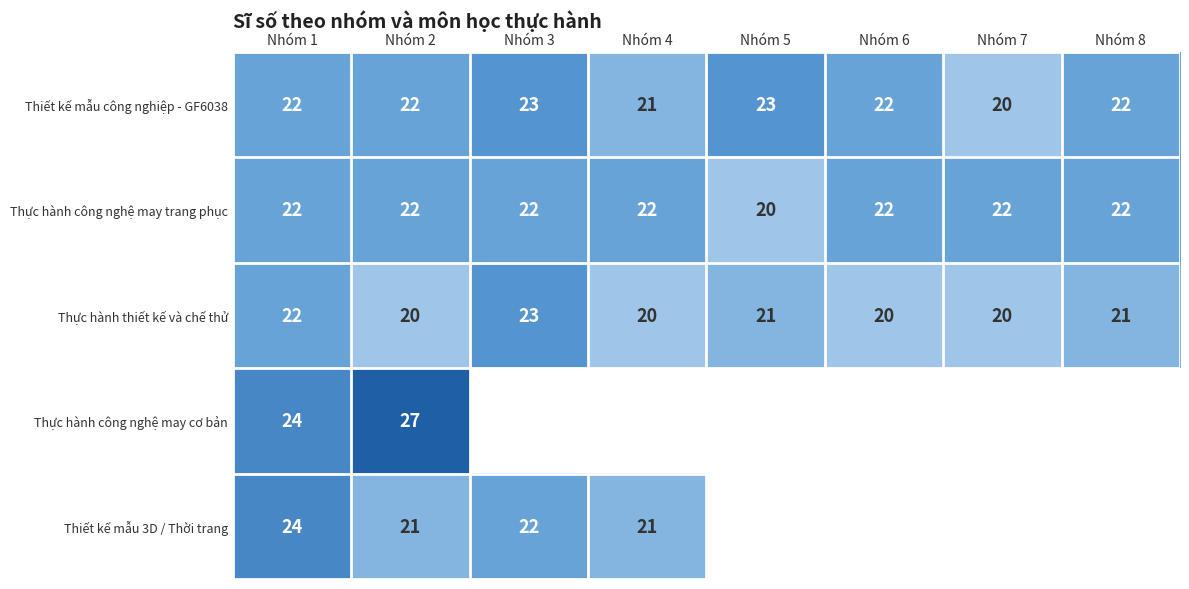

True or false: Thiết kế mẫu 3D / Thời trang has a value of 38 at Nhóm 3.

False